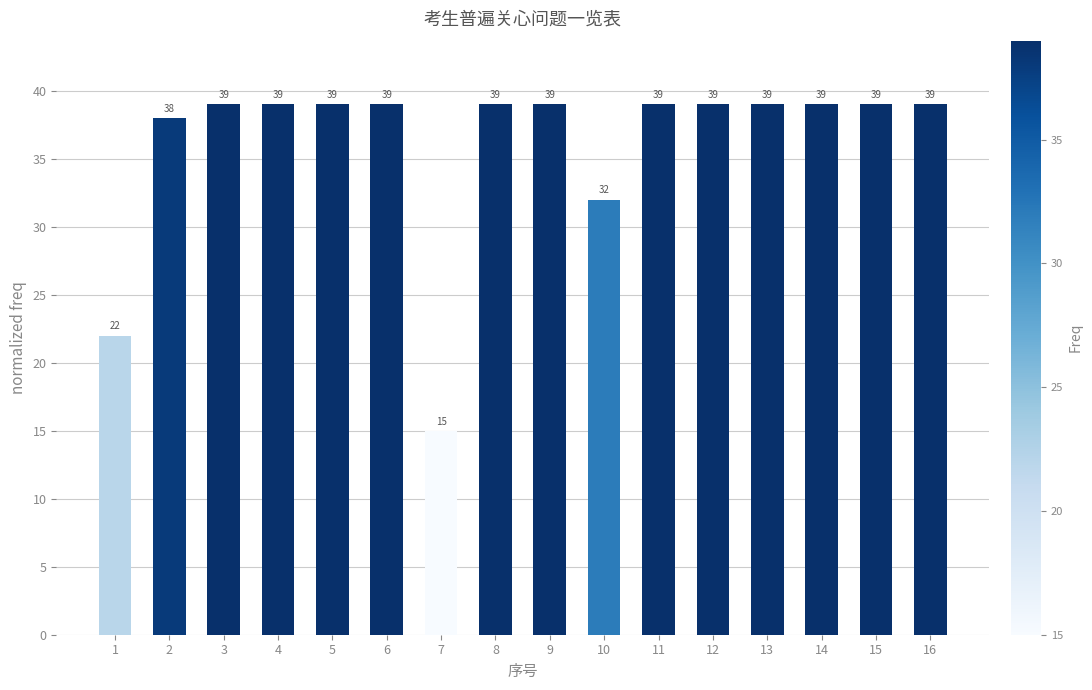

Reading right to left, extract all data points from this chart.

39	39	39	39	39	39	32	39	39	15	39	39	39	39	38	22